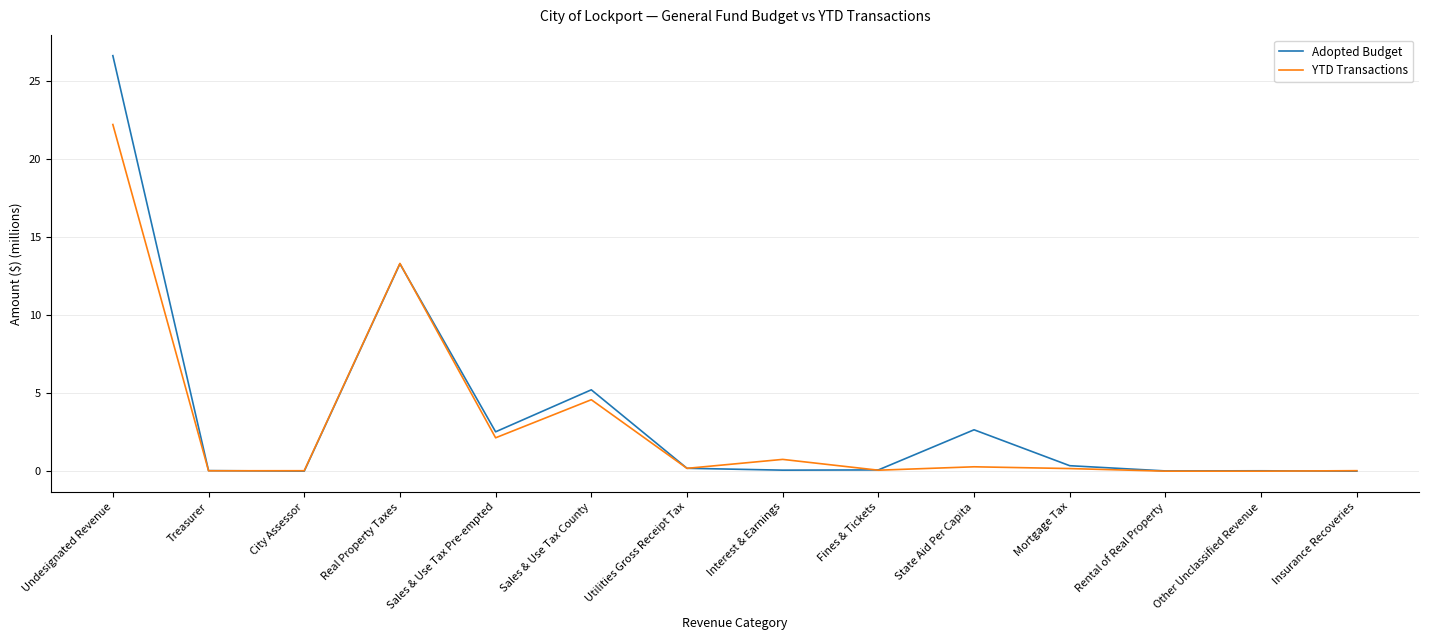

What is the highest value of the Adopted Budget series?

26.6